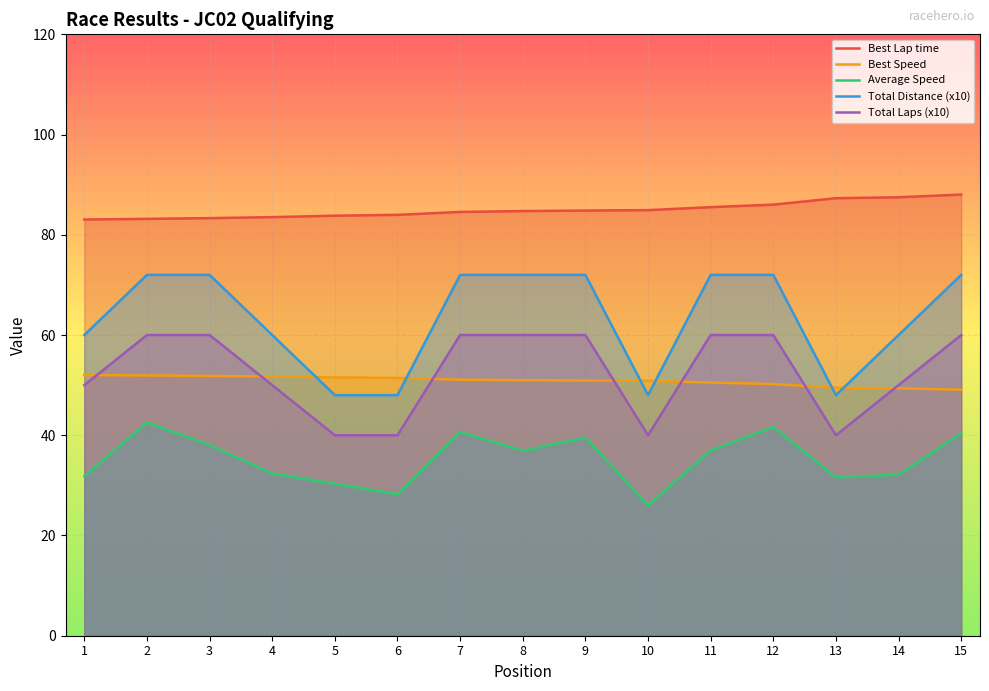

What is the difference between the maximum and second lowest values in the Total Distance (x10) series?

24.0